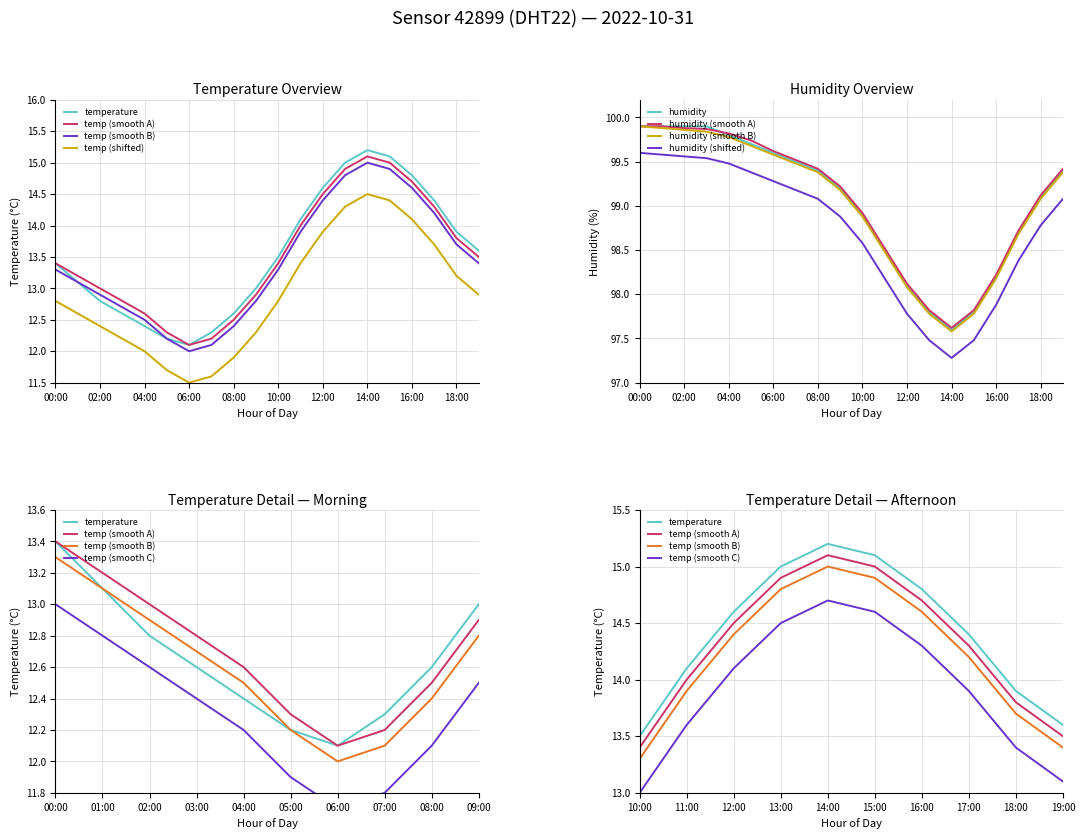

Between 18:00 and 04:00, which is larger?

18:00